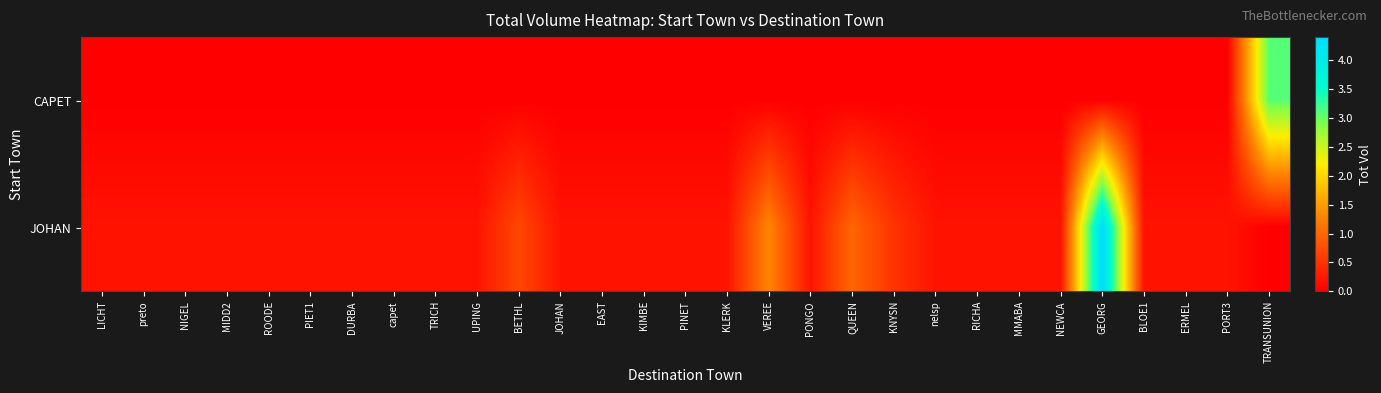

List the series in order of their overall mean, lowest first.

CAPET, JOHAN